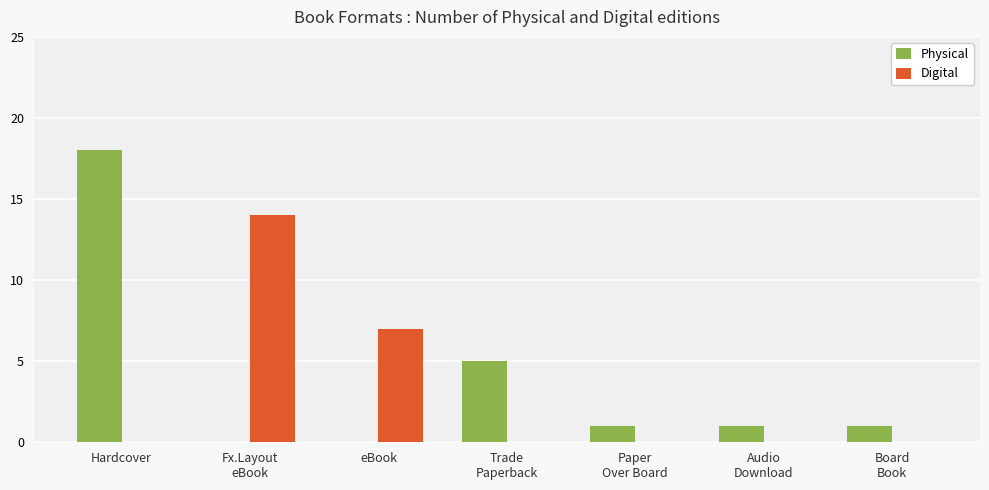

What is the maximum value for Physical?

18